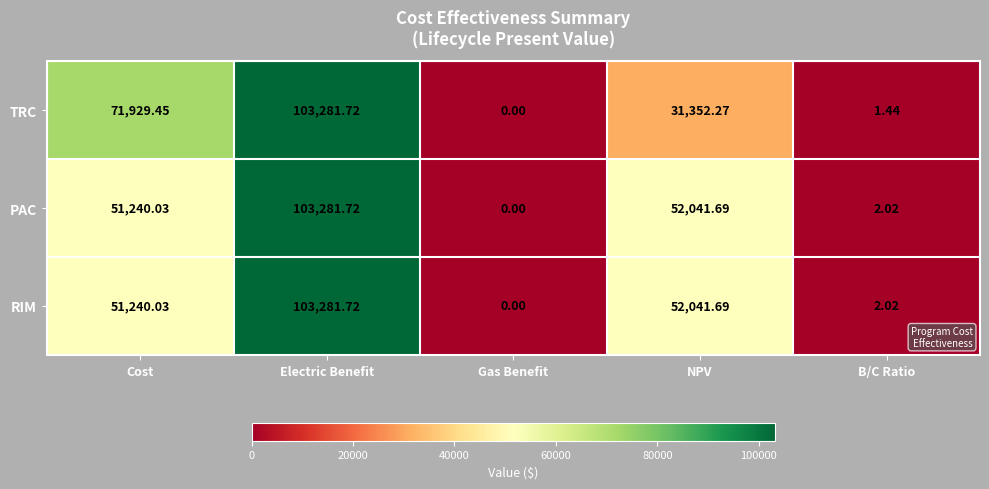

Which label corresponds to the largest value in the chart?

Electric Benefit